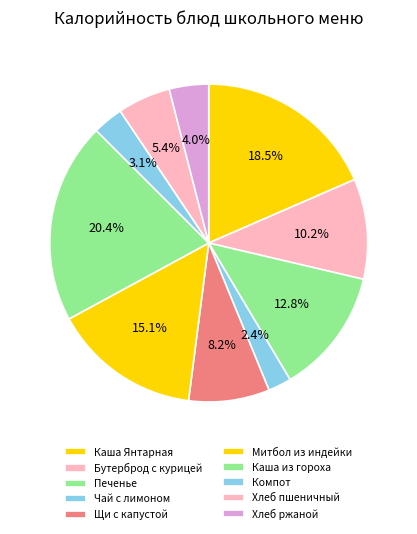

Which slice is the smallest?

Чай с лимоном